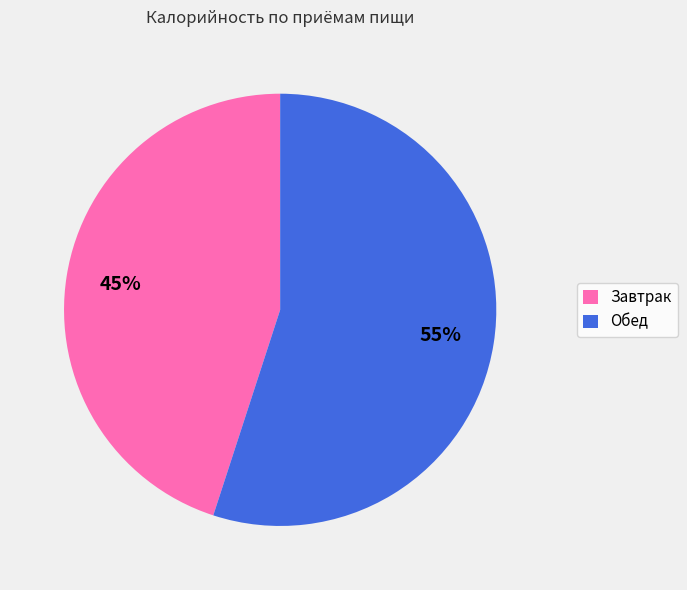

Rank the categories by value from lowest to highest.

Завтрак, Обед